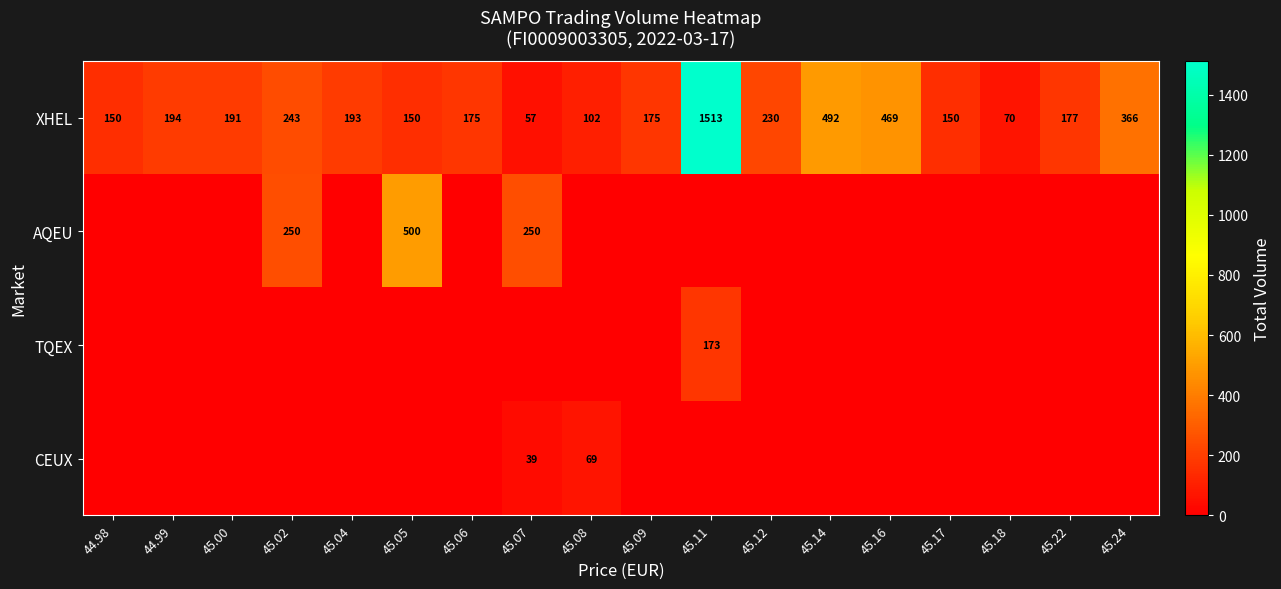

Which category has the highest value across all series?

45.11